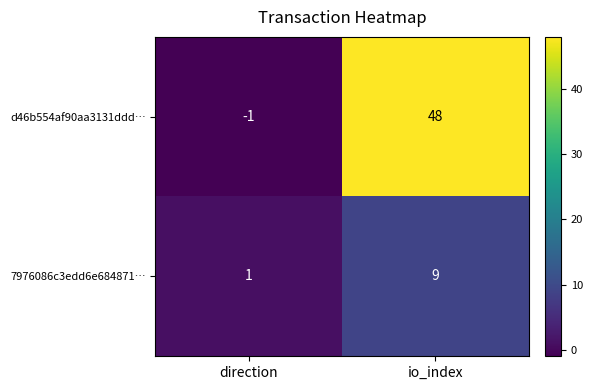

Rank the series by their average value, from highest to lowest.

d46b554af90aa3131ddd…, 7976086c3edd6e684871…